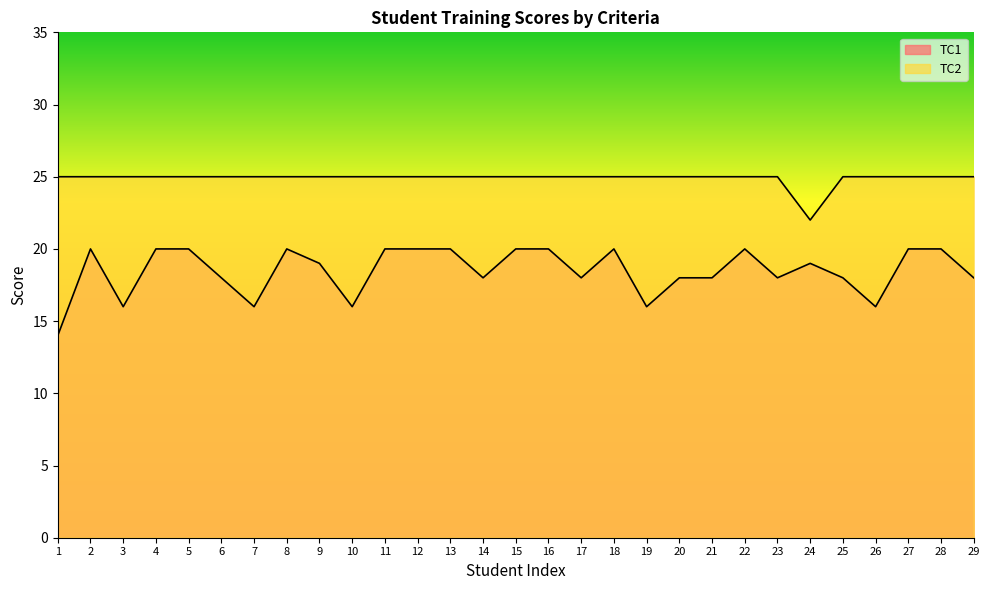

At which category is the sum across all series the highest?

2